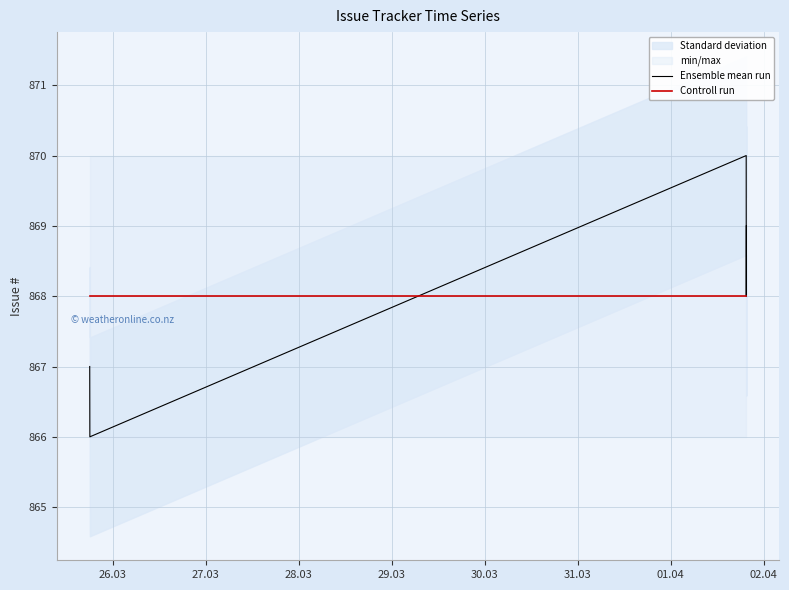

What is the minimum value for Controll run?

868